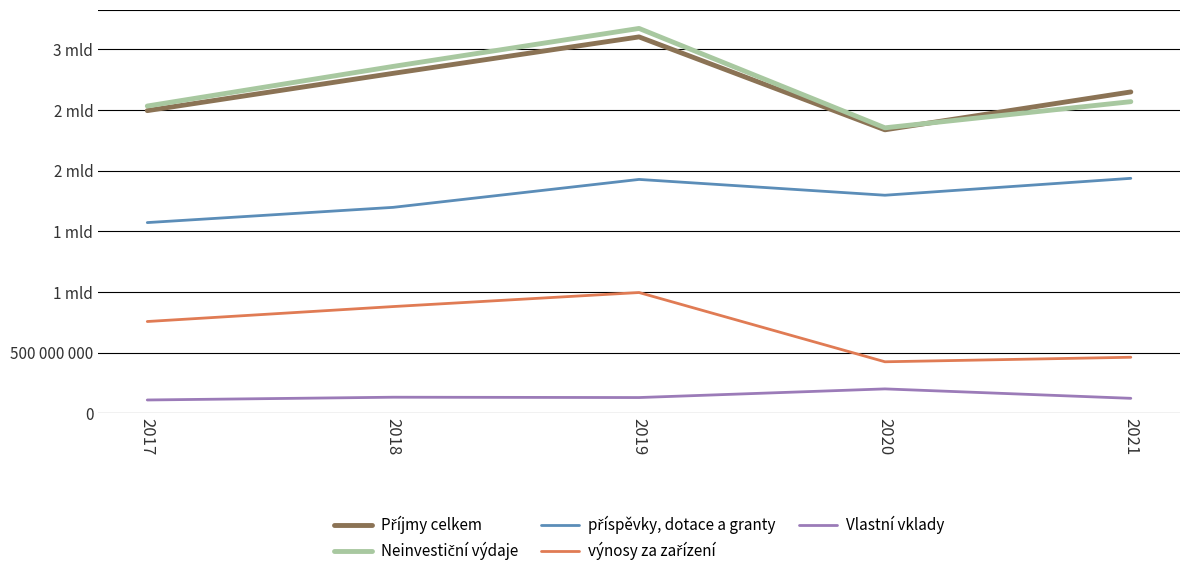

Does the chart display data point markers on the line(s)?

No